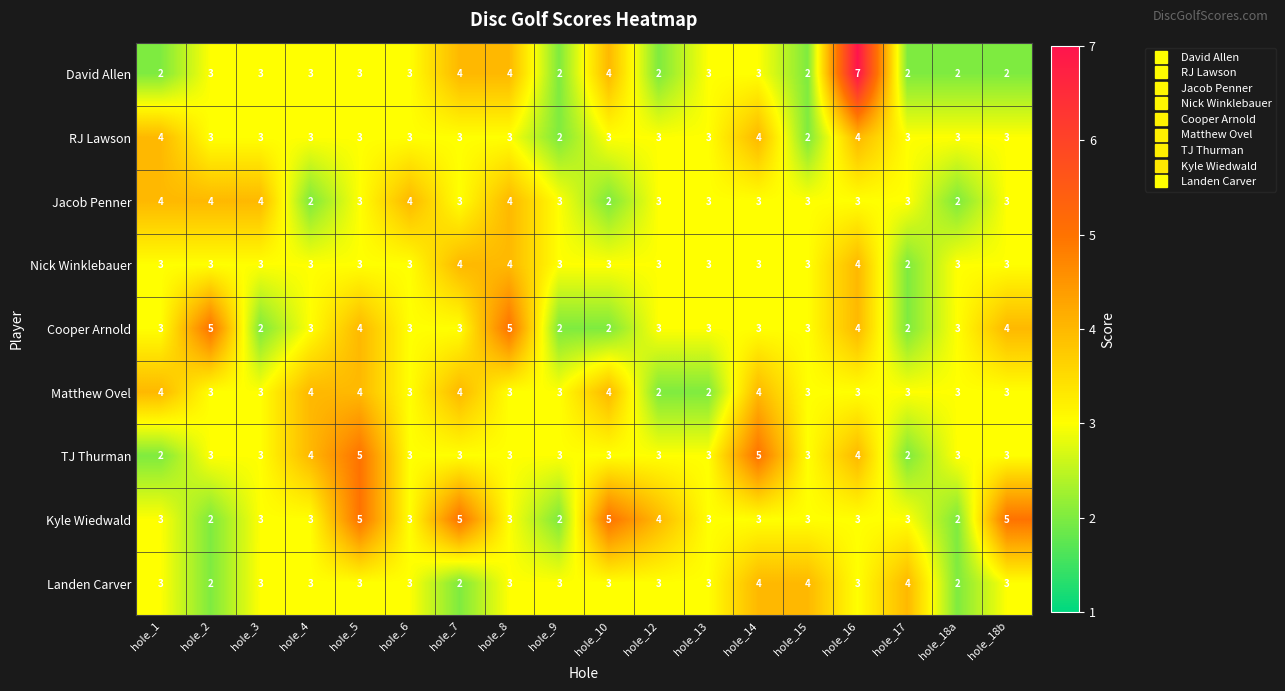

How many Nick Winklebauer values are between 3 and 4?

17